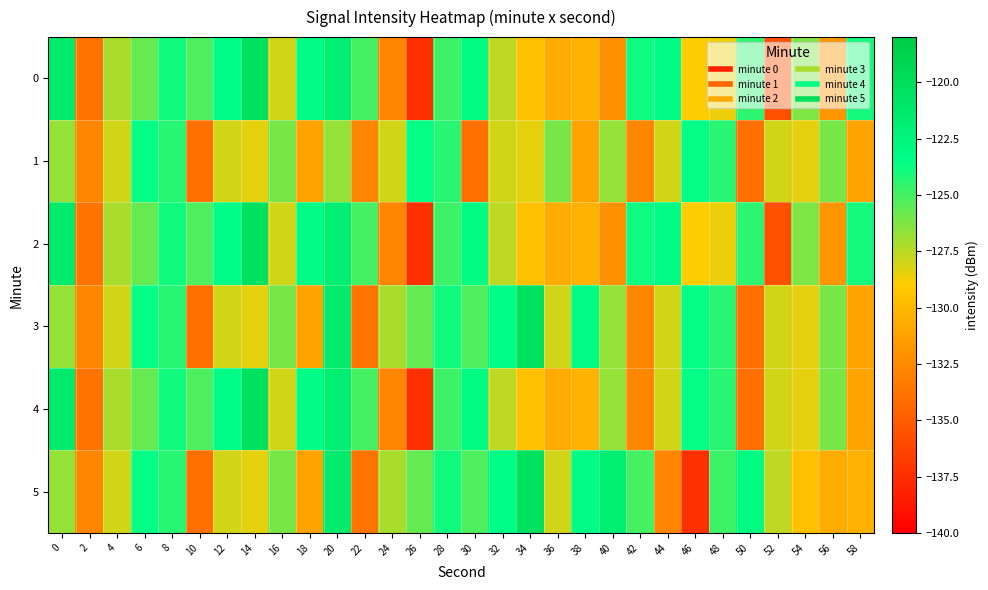

Reading left to right, extract all data points from this chart.

0: 0=-121.3	2=-133.6	4=-127.2	6=-125.7	8=-123.9	10=-125.1	12=-123.4	14=-120.3	16=-128.0	18=-123.3	20=-121.7	22=-125.0	24=-132.7	26=-137.4	28=-124.8	30=-123.1	32=-127.6	34=-129.6	36=-130.8	38=-130.4	40=-132.1	42=-123.8	44=-123.3	46=-128.9	48=-128.6	50=-124.5	52=-135.6	54=-126.2	56=-131.9	58=-123.9
1: 0=-126.7	2=-132.8	4=-128.0	6=-123.6	8=-124.4	10=-134.0	12=-128.0	14=-128.4	16=-126.2	18=-131.2	20=-126.7	22=-132.8	24=-128.0	26=-123.6	28=-124.4	30=-134.0	32=-128.0	34=-128.4	36=-126.2	38=-131.2	40=-126.7	42=-132.8	44=-128.0	46=-123.6	48=-124.4	50=-134.0	52=-128.0	54=-128.4	56=-126.2	58=-131.2
2: 0=-121.3	2=-133.6	4=-127.2	6=-125.7	8=-123.9	10=-125.1	12=-123.4	14=-120.3	16=-128.0	18=-123.3	20=-121.7	22=-125.0	24=-132.7	26=-137.4	28=-124.8	30=-123.1	32=-127.6	34=-129.6	36=-130.8	38=-130.4	40=-132.1	42=-123.8	44=-123.3	46=-128.9	48=-128.6	50=-124.5	52=-135.6	54=-126.2	56=-131.9	58=-123.9
3: 0=-126.7	2=-132.8	4=-128.0	6=-123.6	8=-124.4	10=-134.0	12=-128.0	14=-128.4	16=-126.2	18=-131.2	20=-121.3	22=-133.6	24=-127.2	26=-125.7	28=-123.9	30=-125.1	32=-123.4	34=-120.3	36=-128.0	38=-123.3	40=-126.7	42=-132.8	44=-128.0	46=-123.6	48=-124.4	50=-134.0	52=-128.0	54=-128.4	56=-126.2	58=-131.2
4: 0=-121.3	2=-133.6	4=-127.2	6=-125.7	8=-123.9	10=-125.1	12=-123.4	14=-120.3	16=-128.0	18=-123.3	20=-121.7	22=-125.0	24=-132.7	26=-137.4	28=-124.8	30=-123.1	32=-127.6	34=-129.6	36=-130.8	38=-130.4	40=-126.7	42=-132.8	44=-128.0	46=-123.6	48=-124.4	50=-134.0	52=-128.0	54=-128.4	56=-126.2	58=-131.2
5: 0=-126.7	2=-132.8	4=-128.0	6=-123.6	8=-124.4	10=-134.0	12=-128.0	14=-128.4	16=-126.2	18=-131.2	20=-121.3	22=-133.6	24=-127.2	26=-125.7	28=-123.9	30=-125.1	32=-123.4	34=-120.3	36=-128.0	38=-123.3	40=-121.7	42=-125.0	44=-132.7	46=-137.4	48=-124.8	50=-123.1	52=-127.6	54=-129.6	56=-130.8	58=-130.4